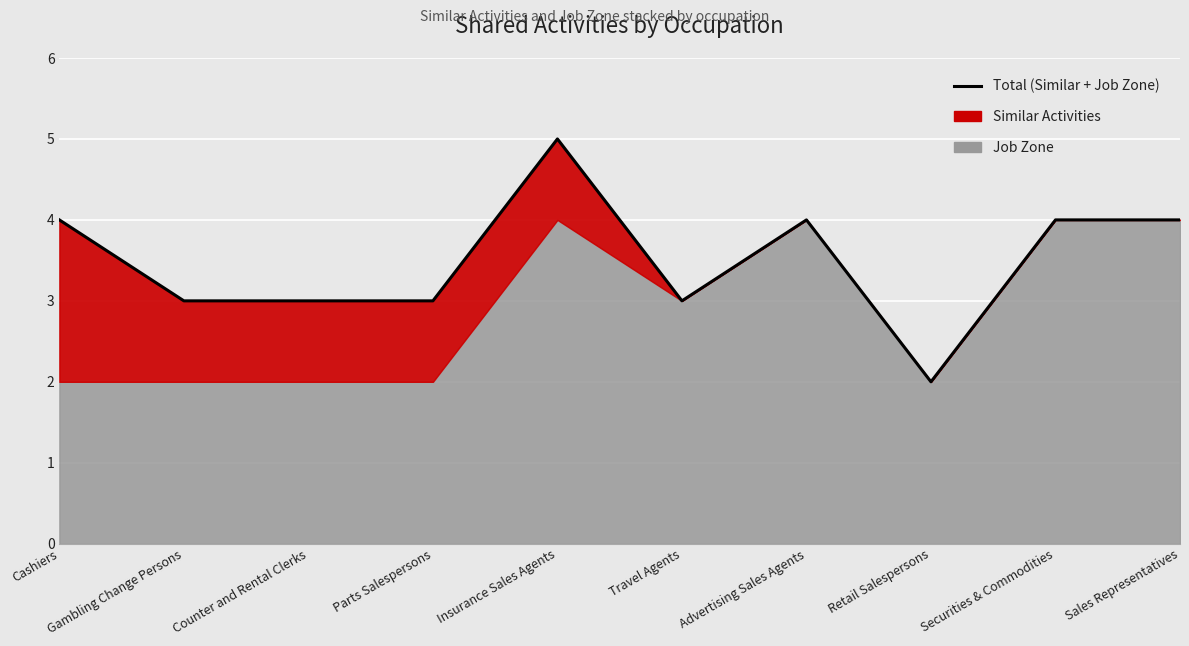

Reading left to right, what are all the values shown in this chart?

Cashiers=4	Gambling Change Persons=3	Counter and Rental Clerks=3	Parts Salespersons=3	Insurance Sales Agents=5	Travel Agents=3	Advertising Sales Agents=4	Retail Salespersons=2	Securities & Commodities=4	Sales Representatives=4